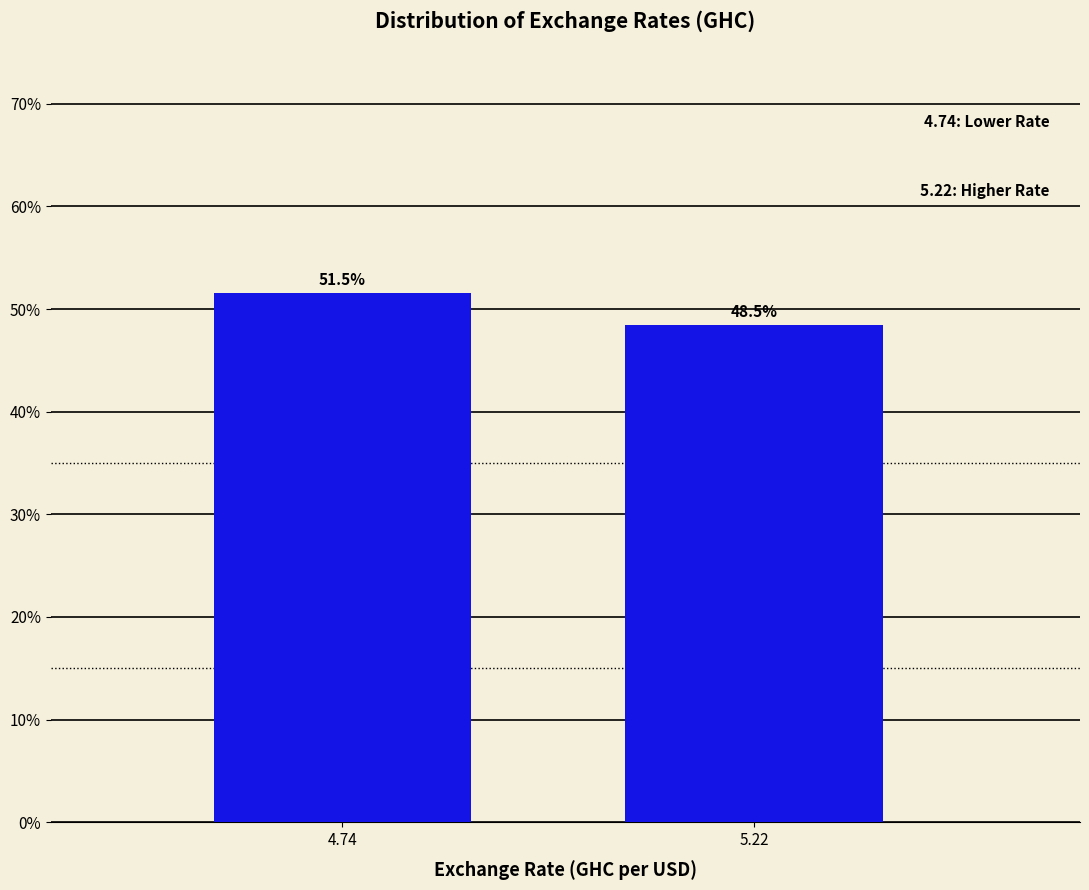

Reading right to left, list all the values displayed in this chart.

5.22=48.5	4.74=51.5